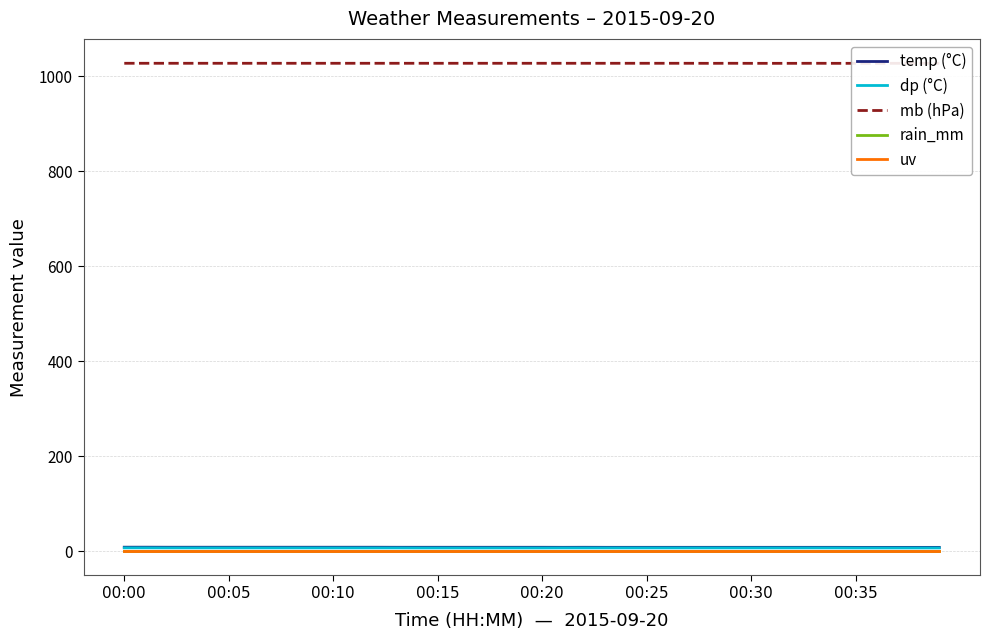

Rank the series at 9 from lowest to highest value.

rain_mm, uv, dp (°C), temp (°C), mb (hPa)